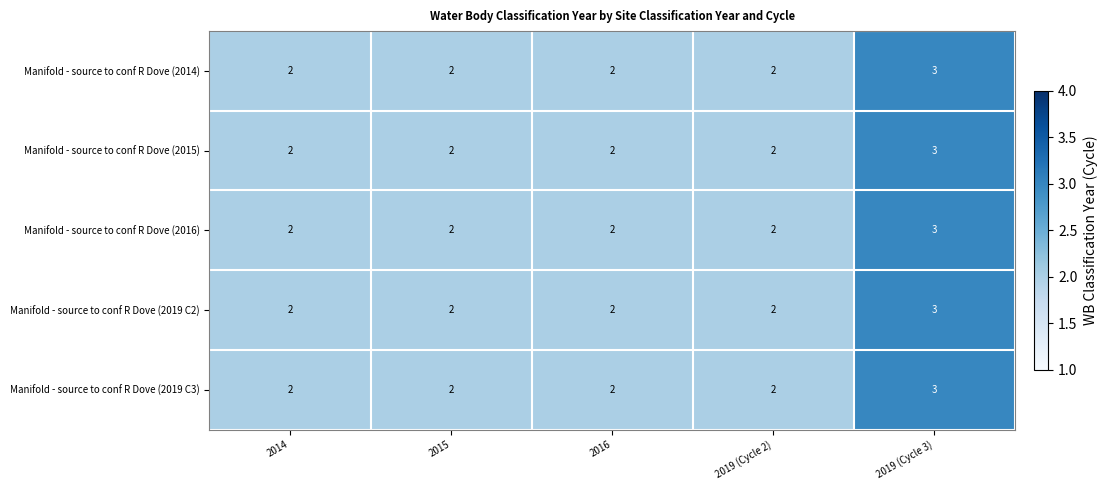

Is the value of Manifold - source to conf R Dove (2016) at 2015 greater than the value of Manifold - source to conf R Dove (2015) at 2019 (Cycle 3)?

No